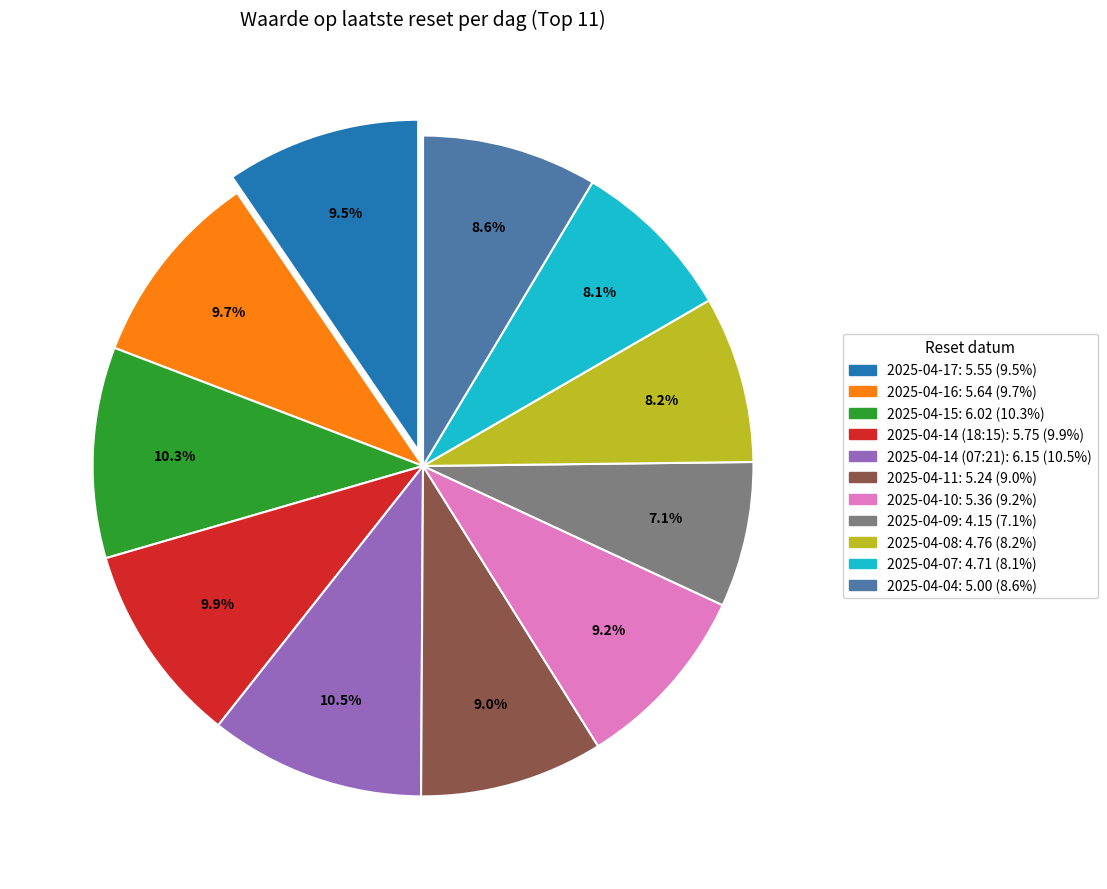

What percentage is the 2025-04-09 slice, to the nearest percent?

7%